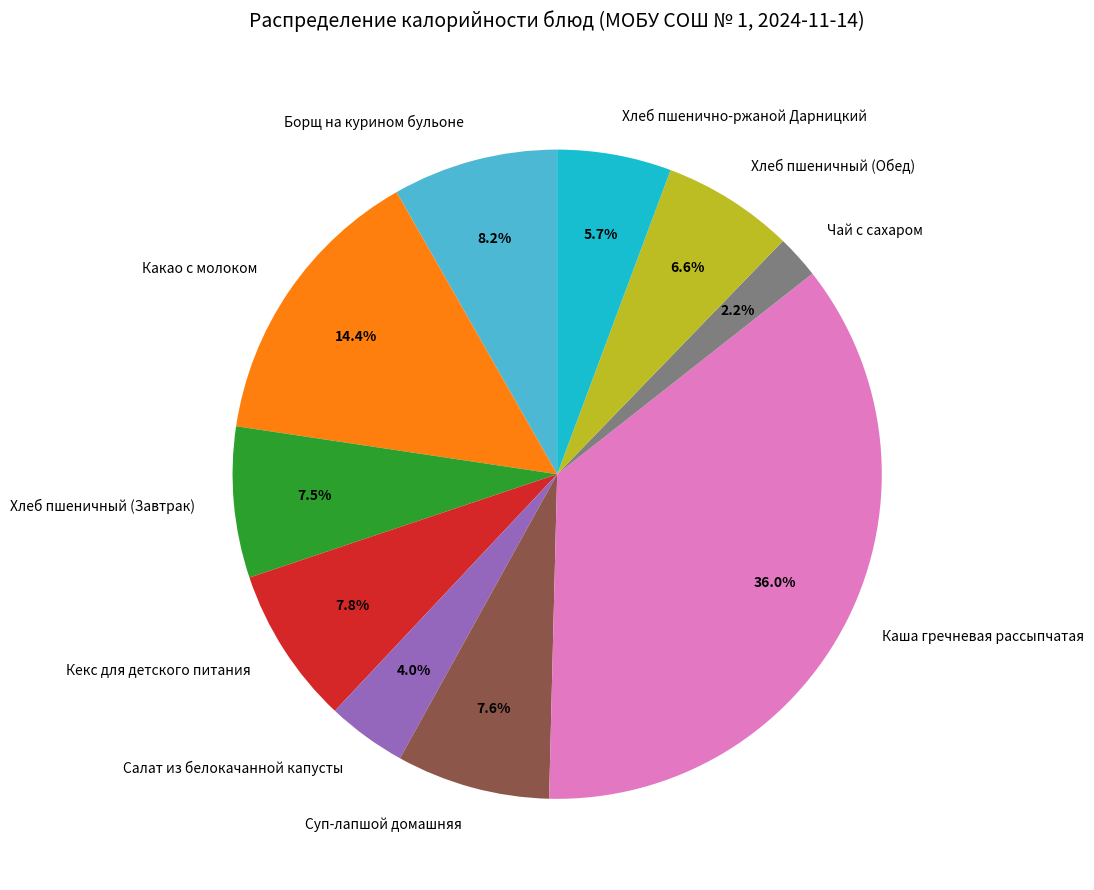

To the nearest percent, what is the combined percentage of Борщ на курином бульоне and Суп-лапшой домашняя?

16%